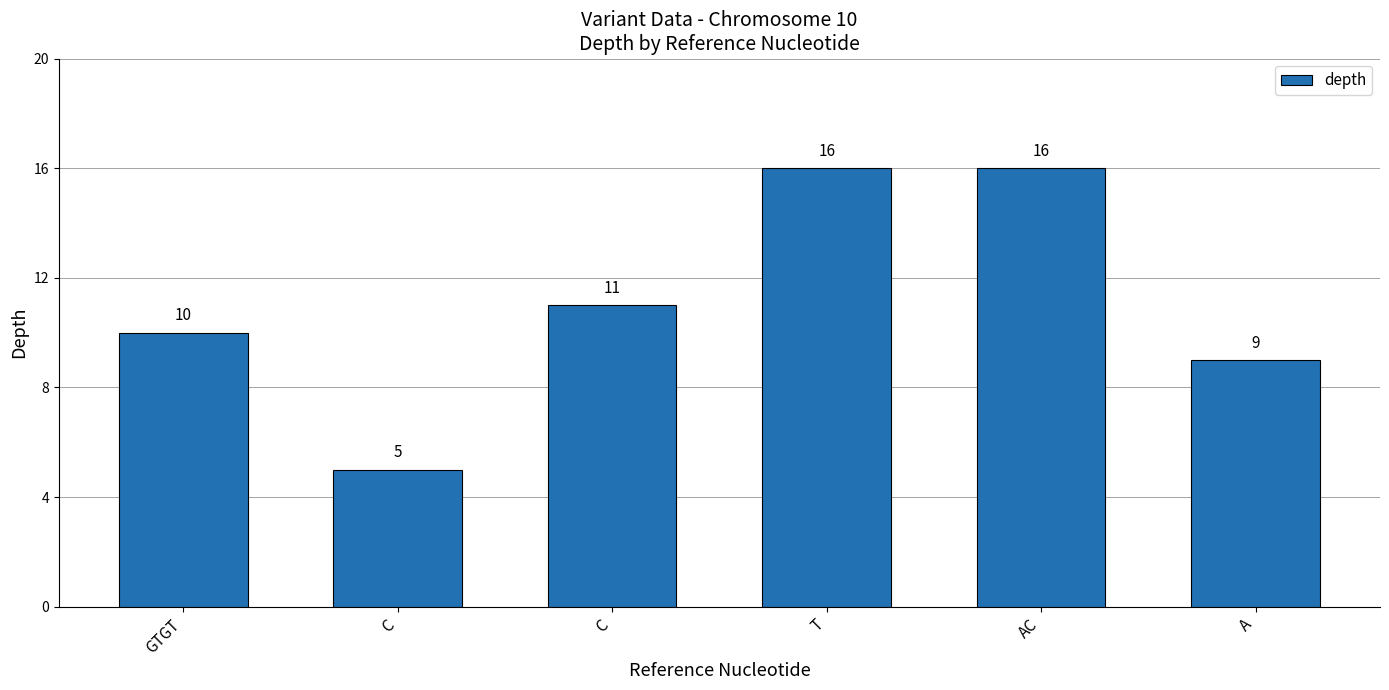

How many data points are less than 11?

3